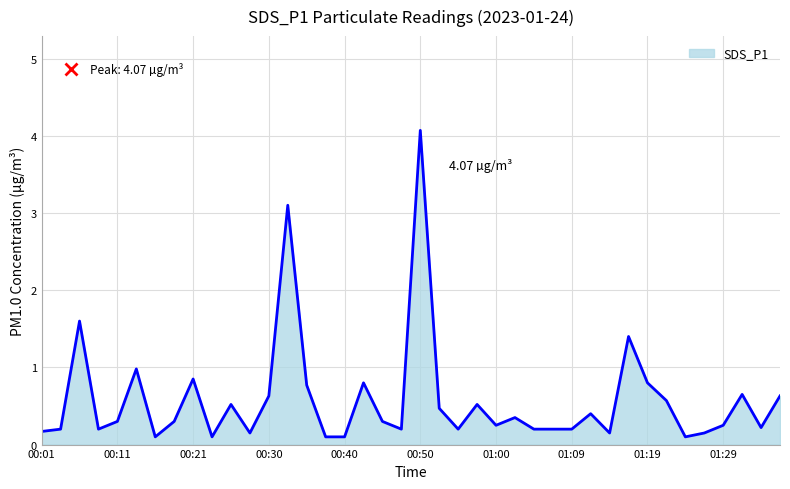

What is the minimum value shown in the chart?

0.1